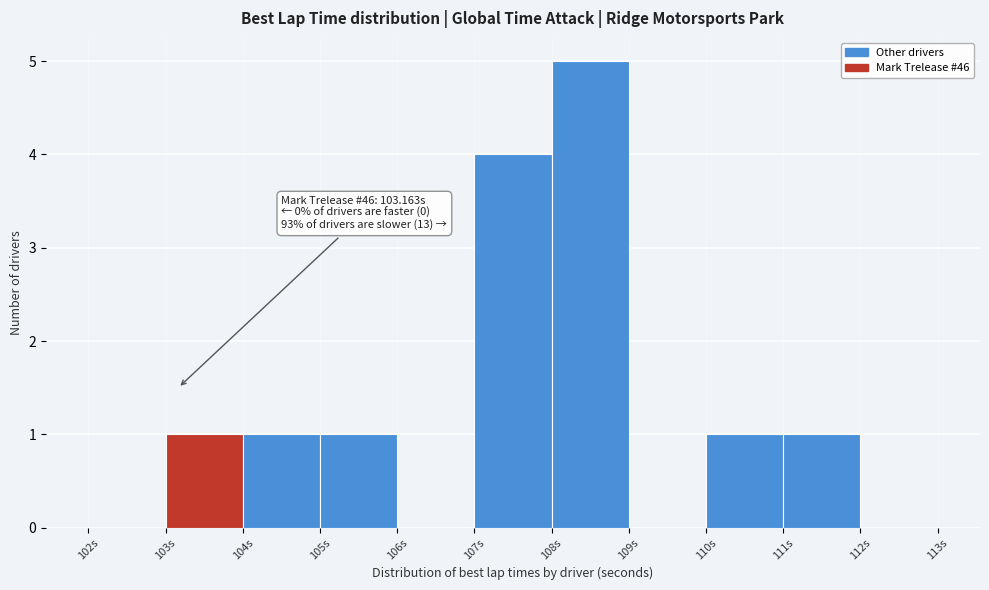

Which range on the x-axis has the tallest bar?

108 to 109